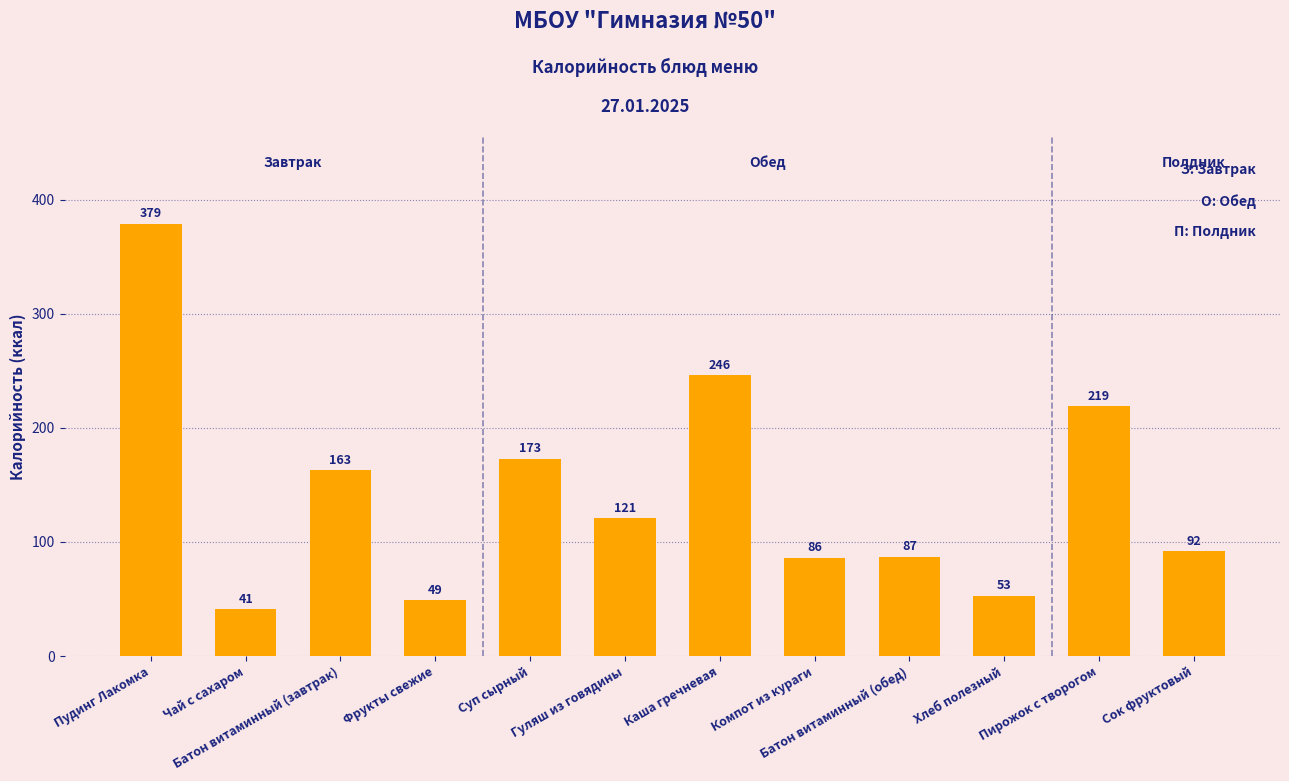

List the labels in order of value, largest first.

Пудинг Лакомка, Каша гречневая, Пирожок с творогом, Суп сырный, Батон витаминный (завтрак), Гуляш из говядины, Сок фруктовый, Батон витаминный (обед), Компот из кураги, Хлеб полезный, Фрукты свежие, Чай с сахаром